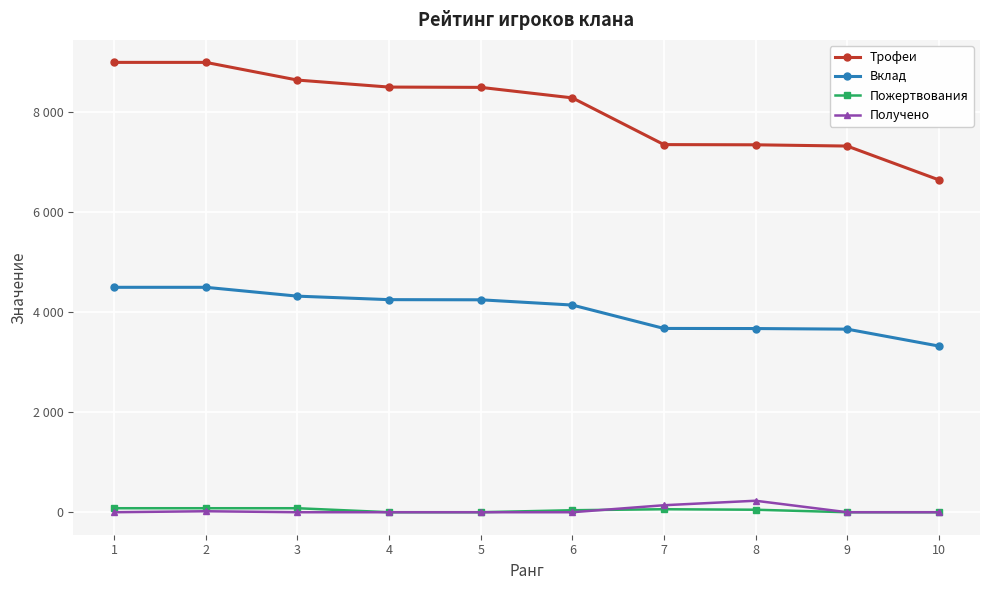

Is this an area chart (filled region under the line)?

No